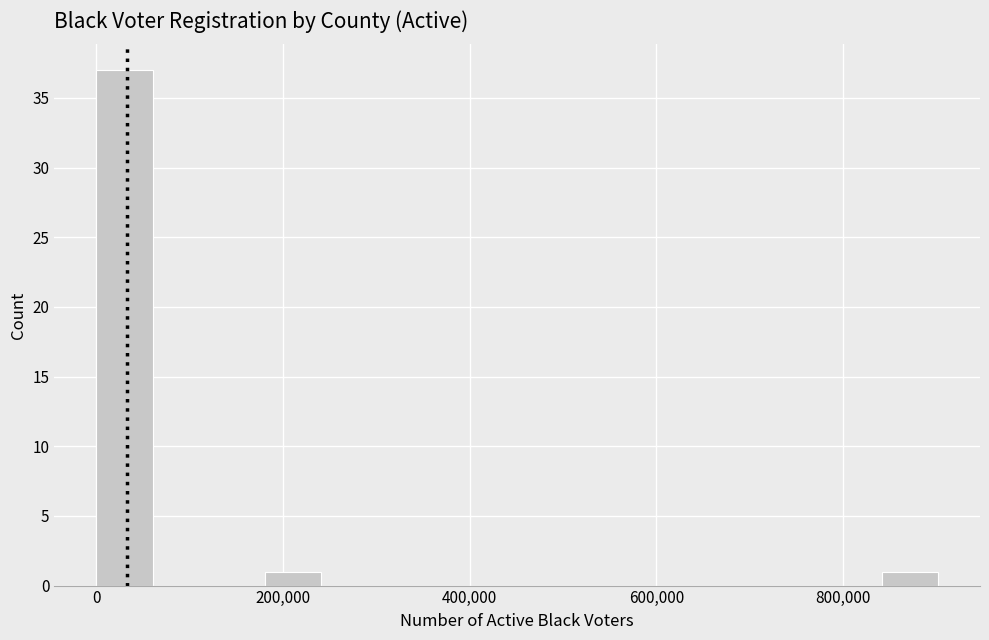

Read against the x-axis, roughly where is the centre of the tallest bar?

40000